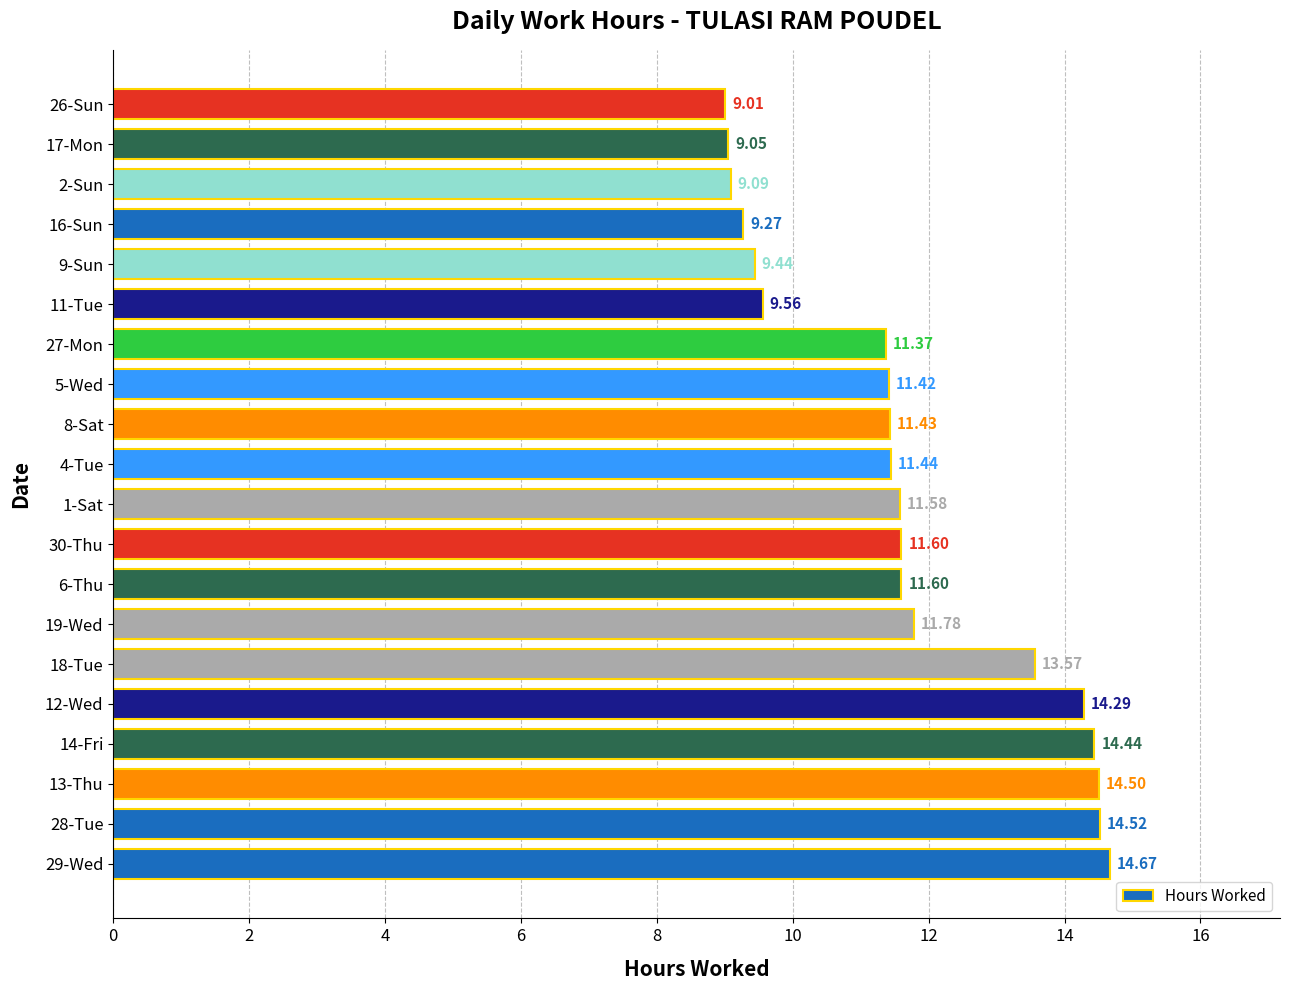

What is the sum of all values?

233.6